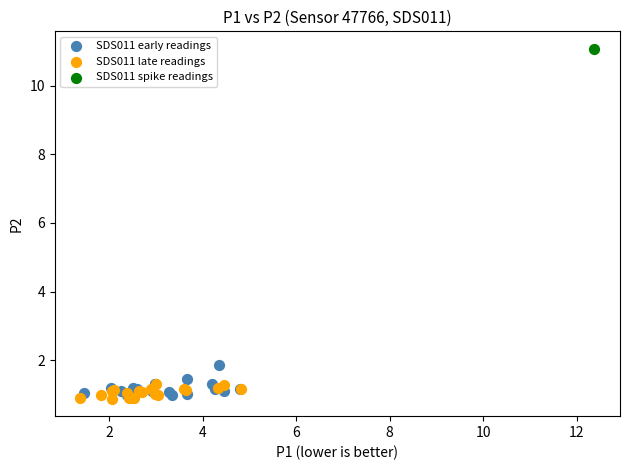

Which series reaches the minimum Y coordinate?

SDS011 late readings